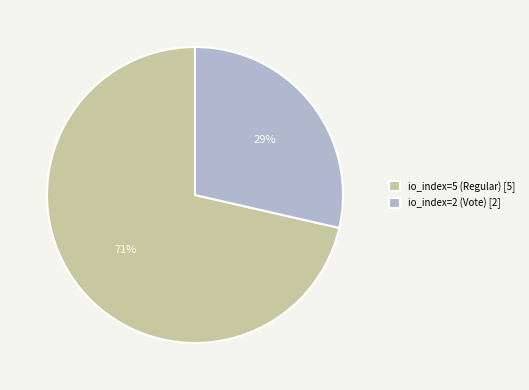

To the nearest percent, what is the average slice percentage?

50%